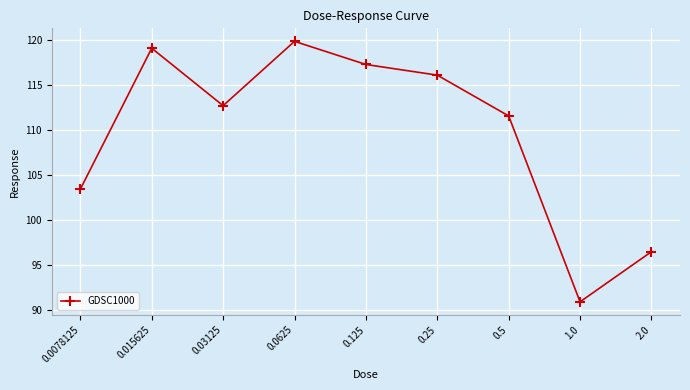

What is the difference between the maximum and minimum values?

28.9